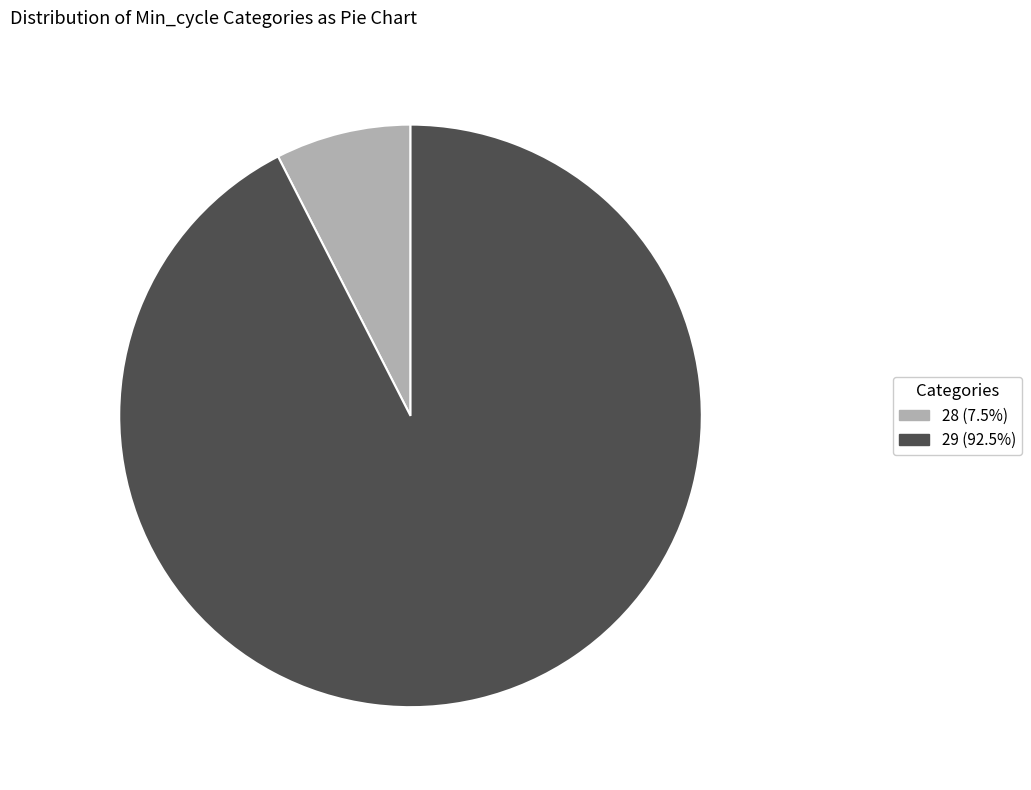

How many slices are in this pie chart?

2